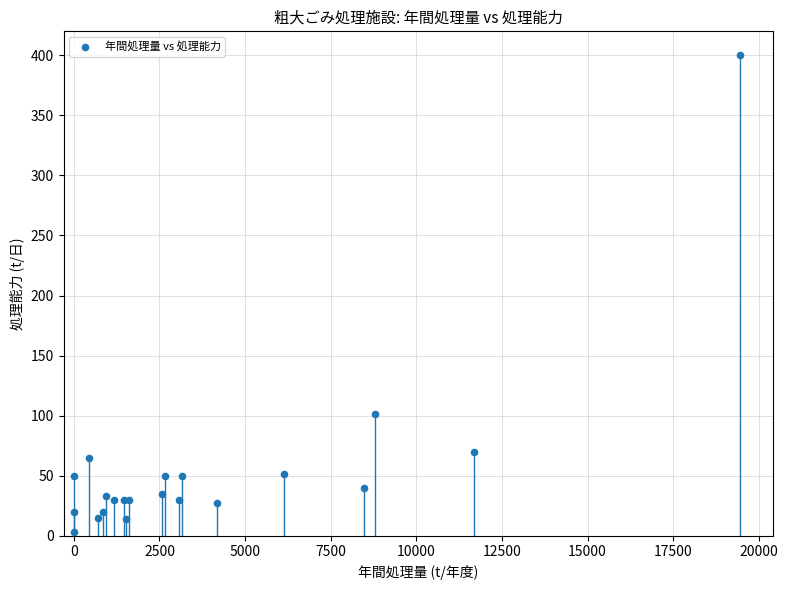

What Y value in the scatter plot is closest to 201?

101.0